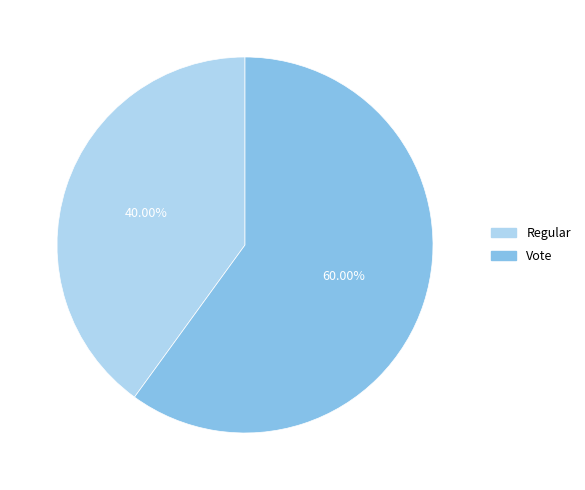

Which has a higher value, Regular or Vote?

Vote